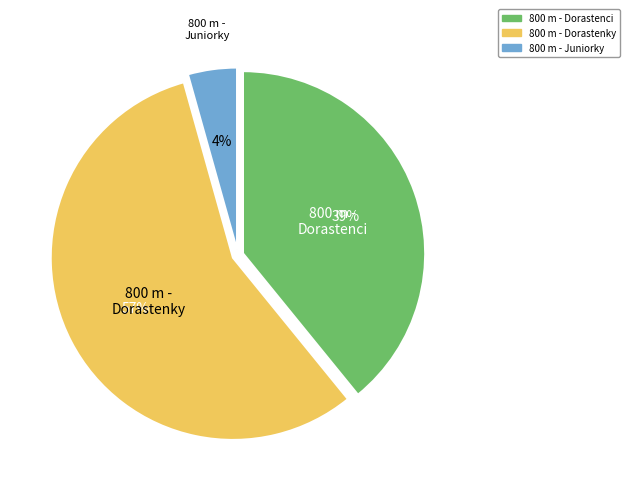

To the nearest percent, what is the average slice percentage?

33%